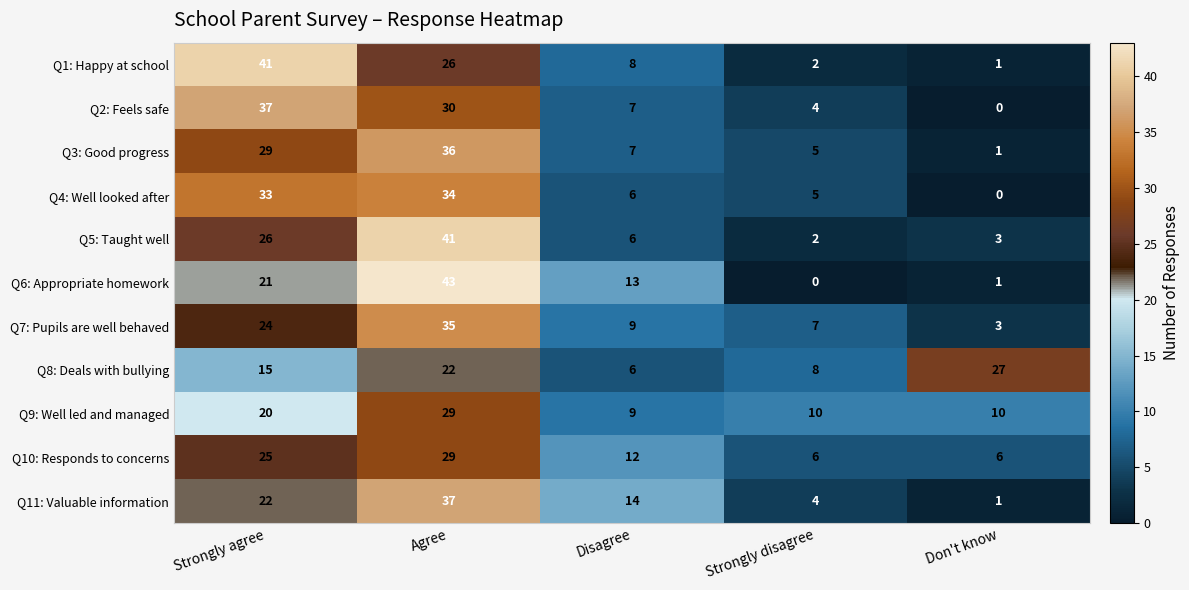

At which label does Q11: Valuable information reach its minimum?

Don't know